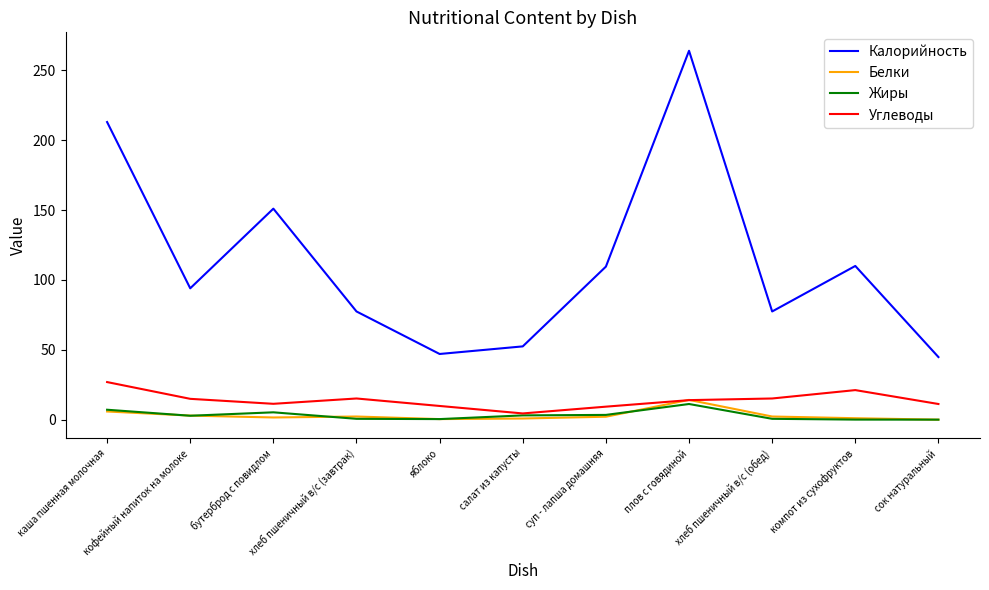

Which series changed the most between бутерброд с повидлом and плов с говядиной?

Калорийность